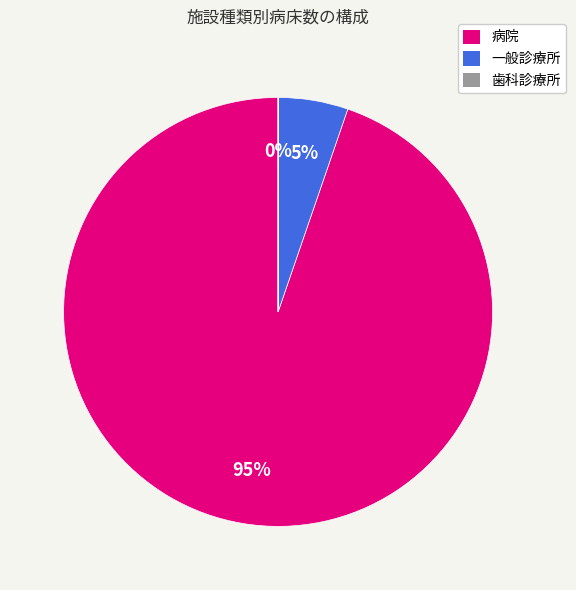

Does any single category account for the majority?

Yes